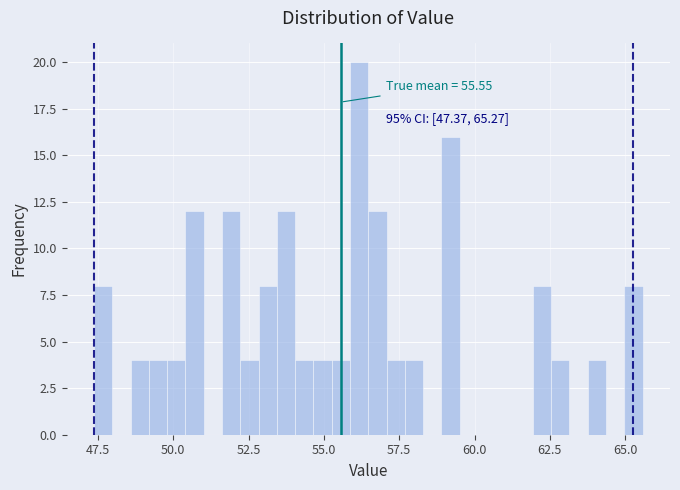

Around what value on the x-axis is the tallest bar? Give the approximate position of its centre, as read against the axis.

56.0